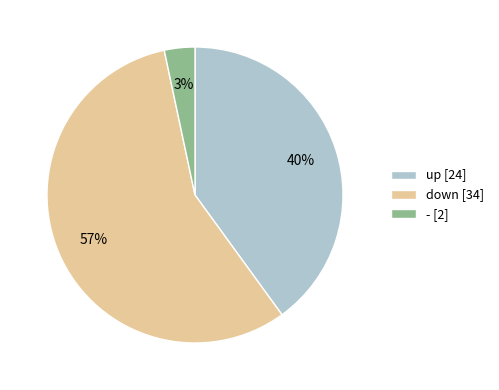

The down slice represents 64% of the pie. True or false?

False